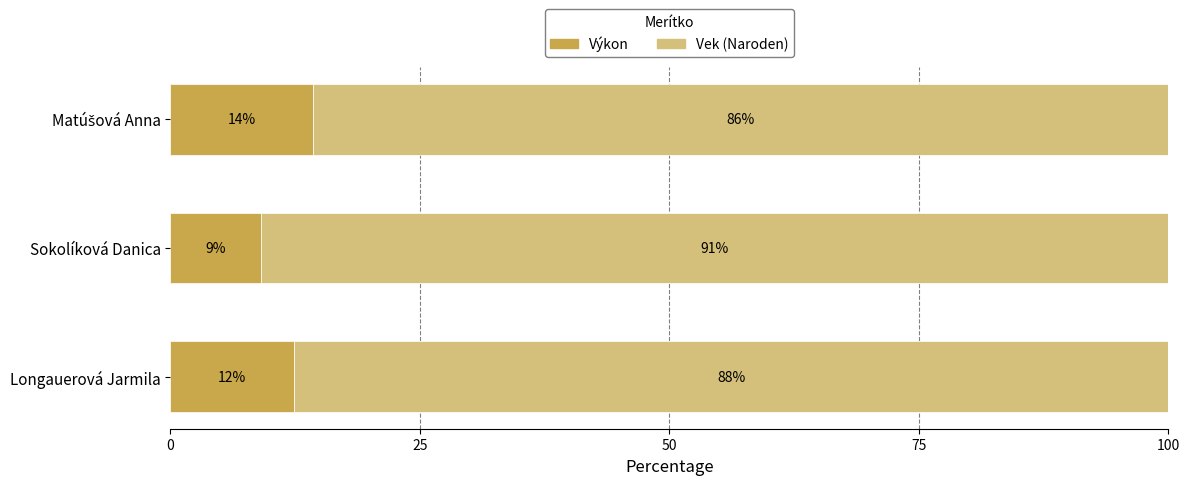

At which label is Výkon closest to 11?

Longauerová Jarmila